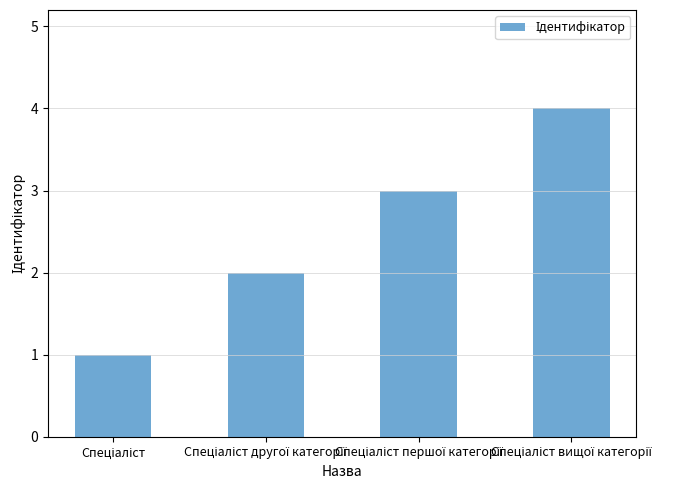

Reading left to right, what are all the values shown in this chart?

1	2	3	4